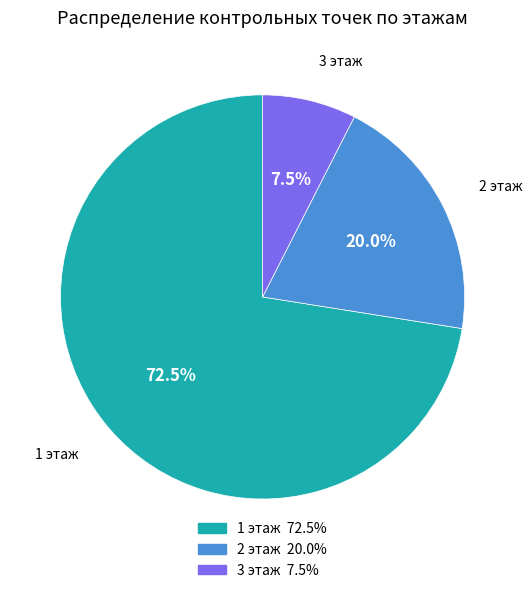

What is the total percentage of 1 этаж and 3 этаж?

80.0%